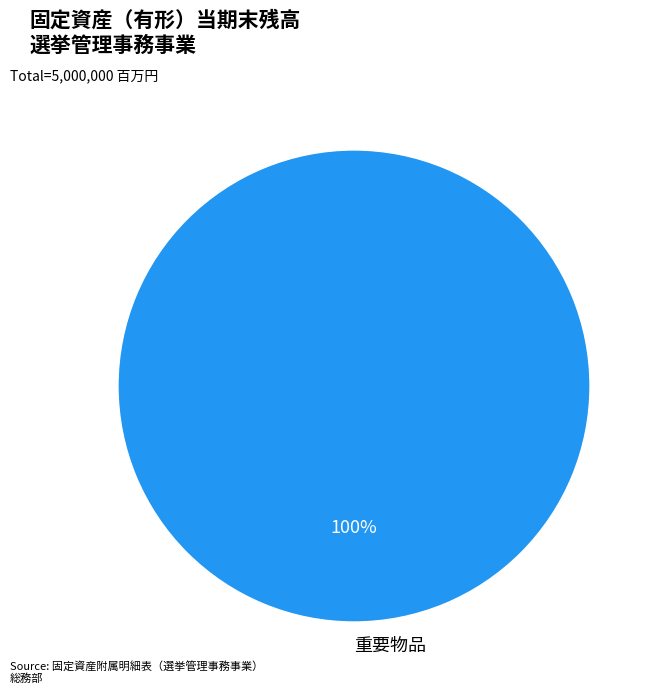

Is it true that 重要物品 is 100% of the pie?

True